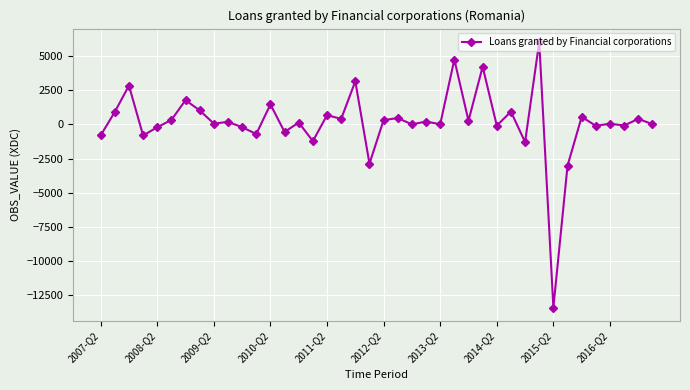

What is the value of the 8th point from the left?

1019.7